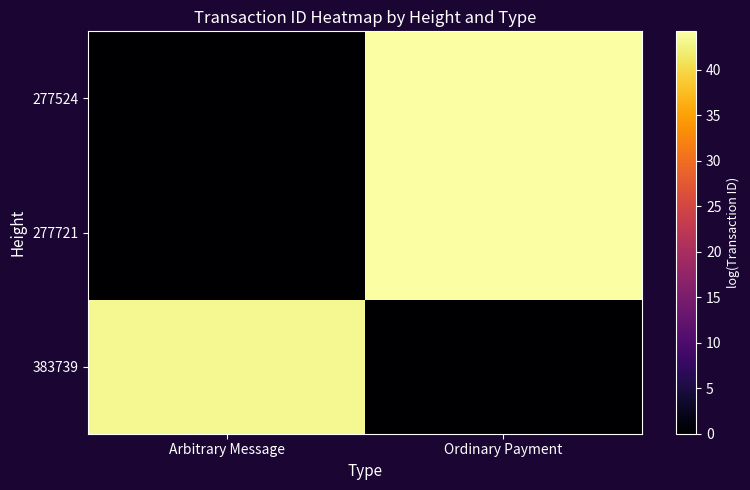

Reading left to right, transcribe all the data shown in this chart.

383739: Arbitrary Message=43.3	Ordinary Payment=0.0
277721: Arbitrary Message=0.0	Ordinary Payment=44.0
277524: Arbitrary Message=0.0	Ordinary Payment=44.2